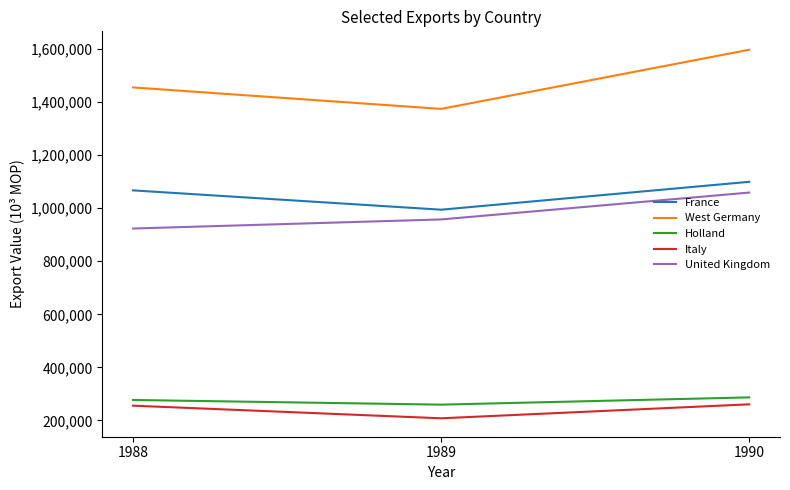

What is the spread (max minus min) of values at 1990?

1336105